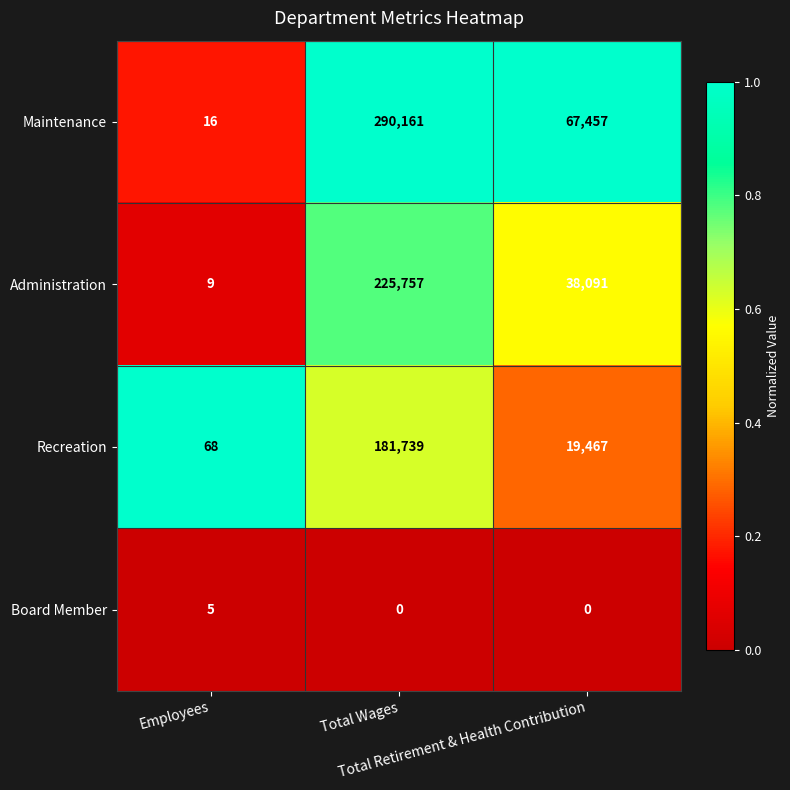

Which series has the largest range (max minus min)?

Maintenance